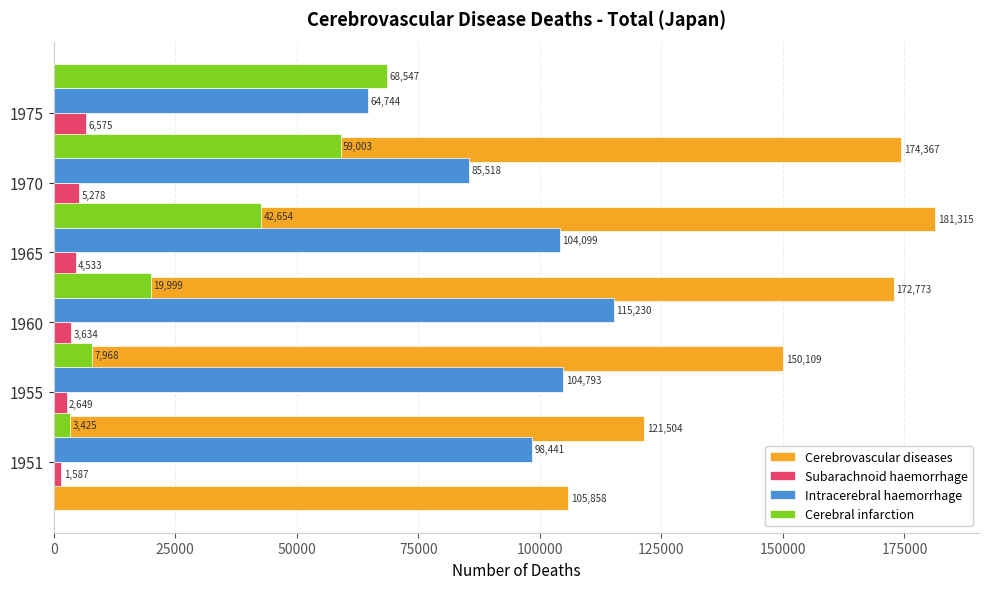

What is the value of the Intracerebral haemorrhage bar at the 1st from the left?

98441